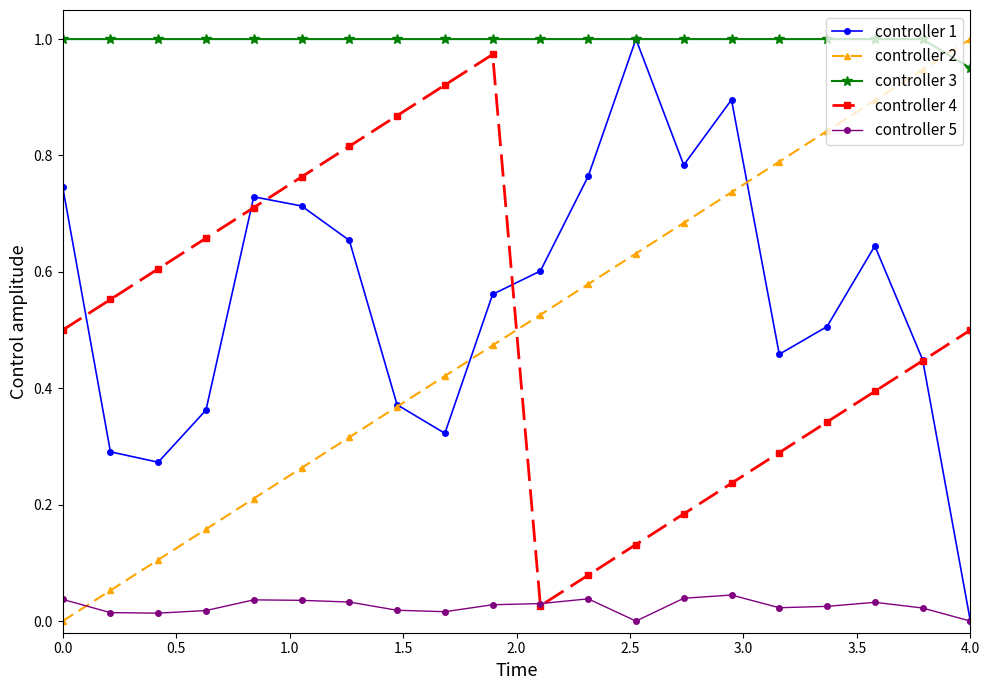

How many controller 5 values are between 0 and 1?

20